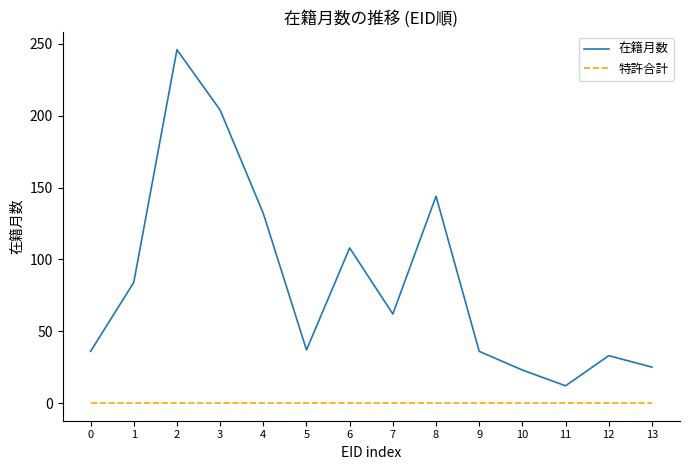

List the series in order of their peak value, lowest first.

特許合計, 在籍月数